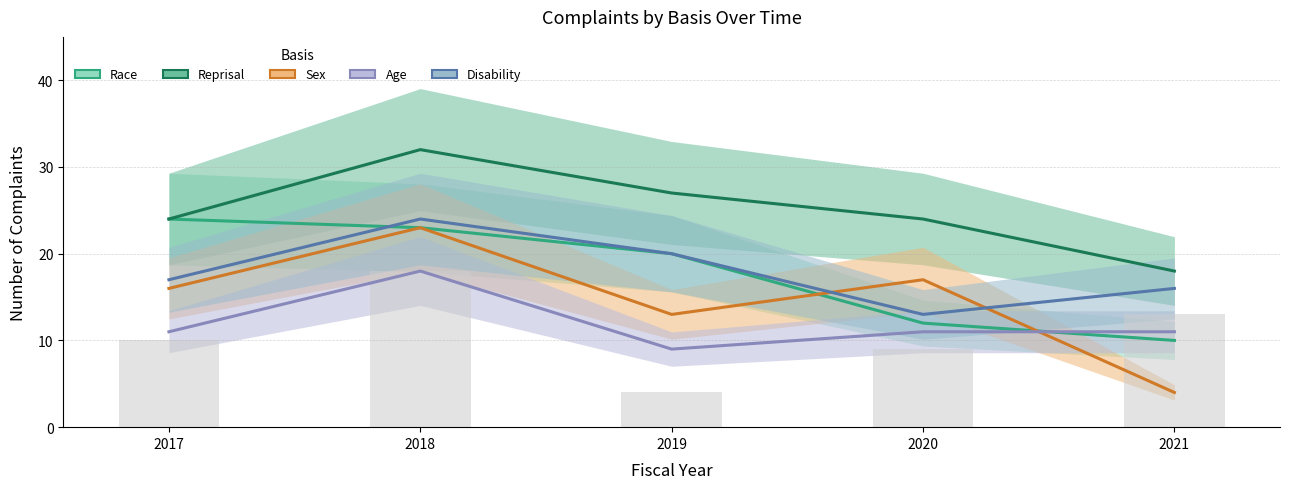

Which category has the lowest value across all series?

2021